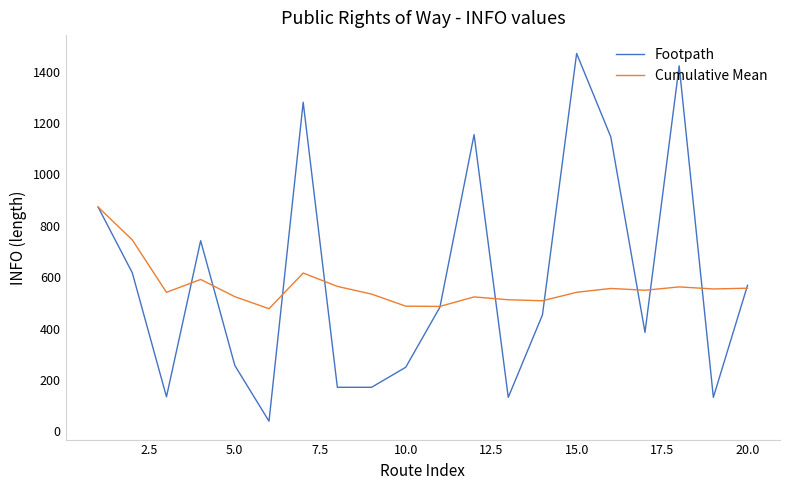

Which series has the widest spread of values?

Footpath